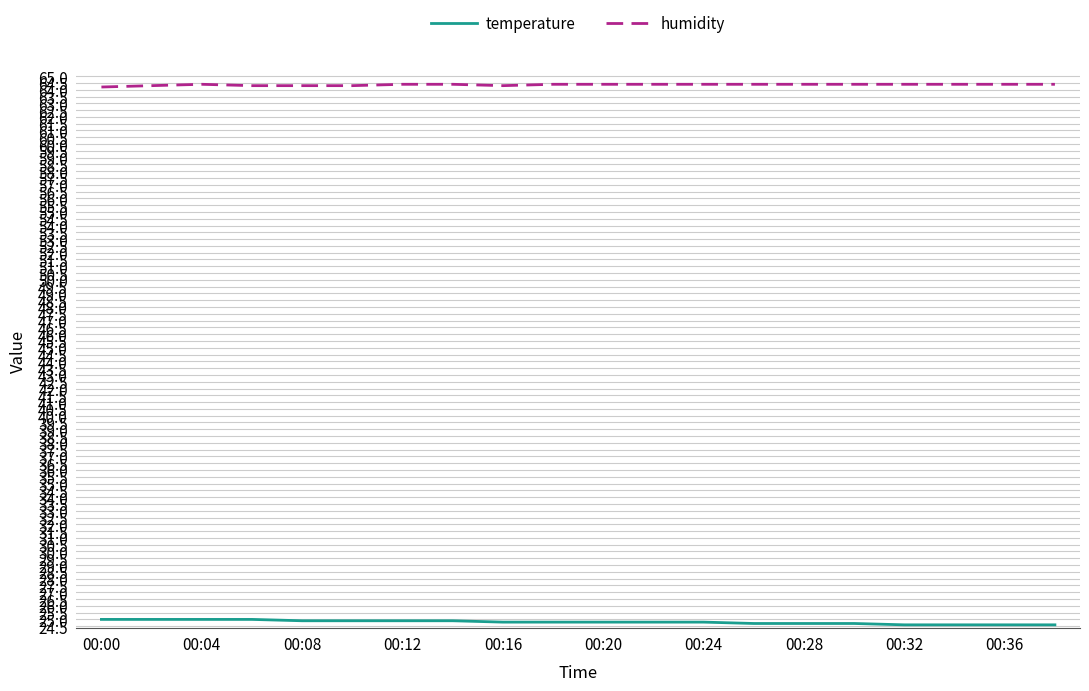

True or false: humidity and temperature cross at least once.

False